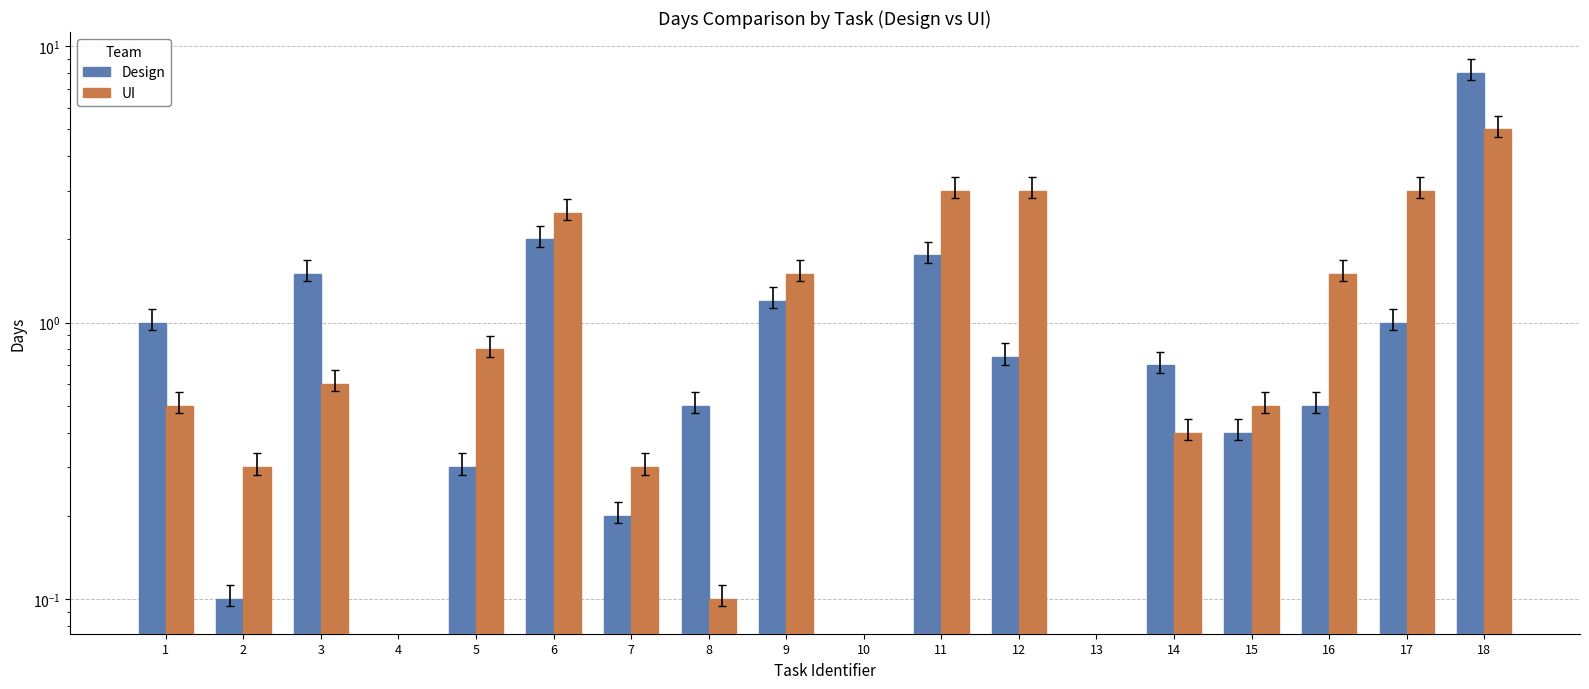

Which series changed the most between 10 and 16?

UI